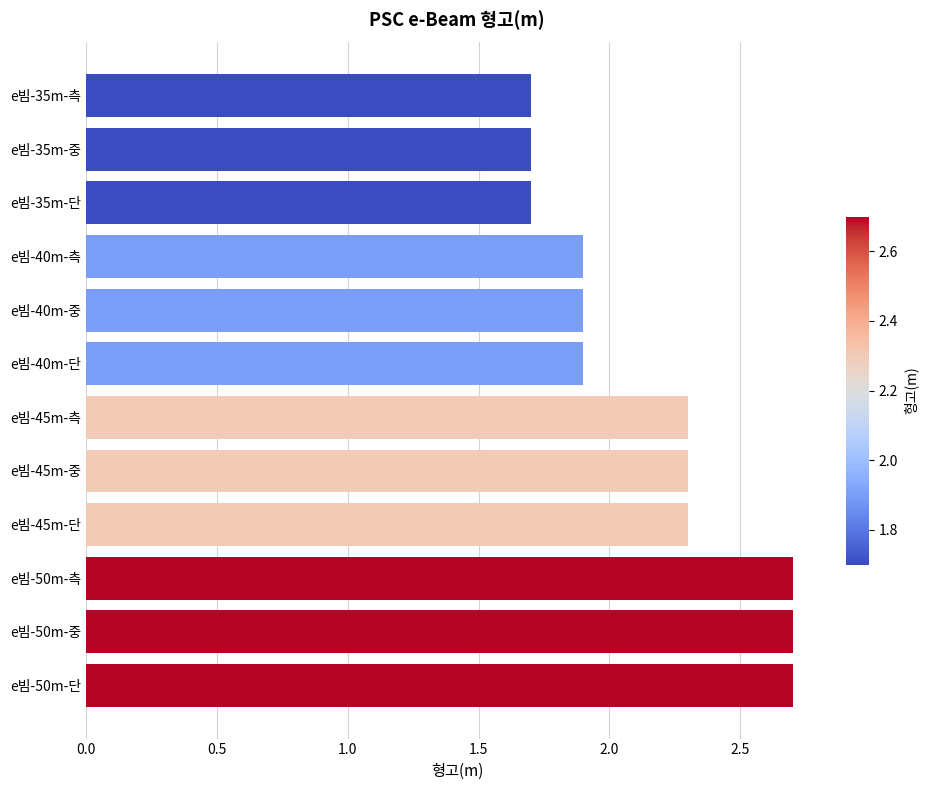

What is the difference between the maximum and second lowest values?

1.0